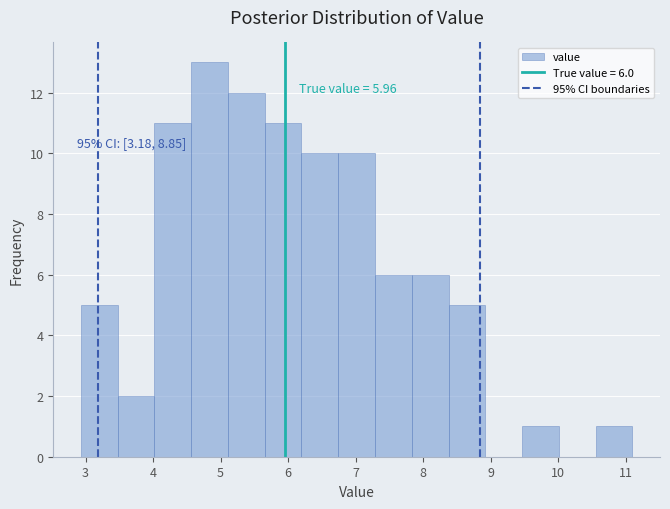

Which range on the x-axis has the tallest bar?

4.6 to 5.1